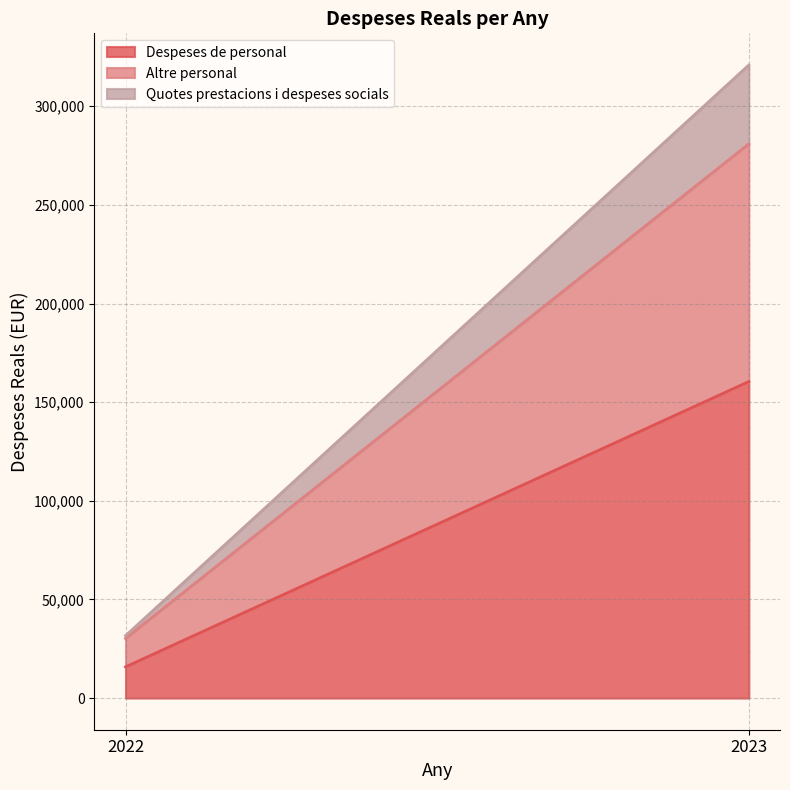

Between 2022 and 2023, which series saw the biggest shift?

Despeses de personal